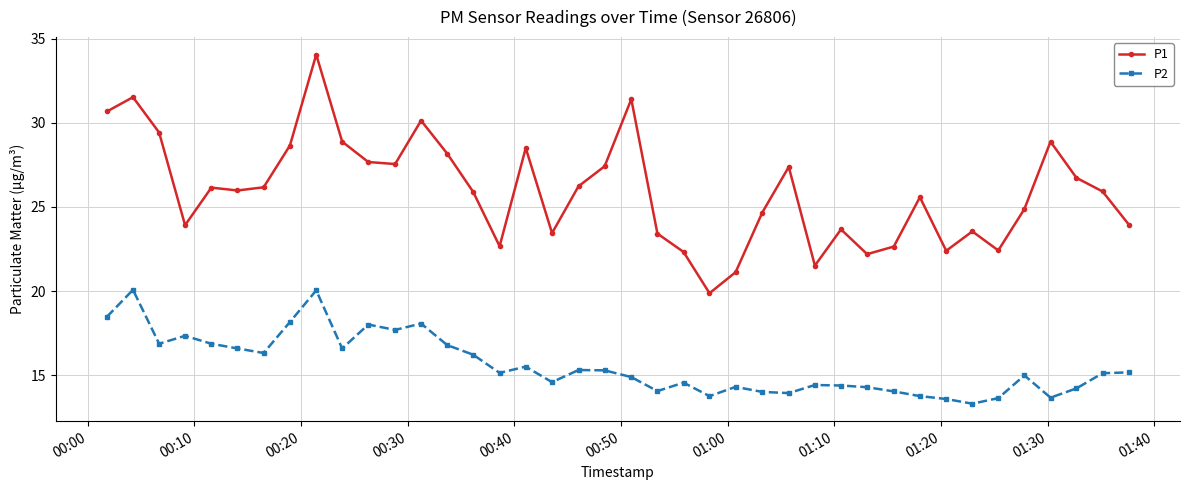

What is the minimum value for P1?

19.9